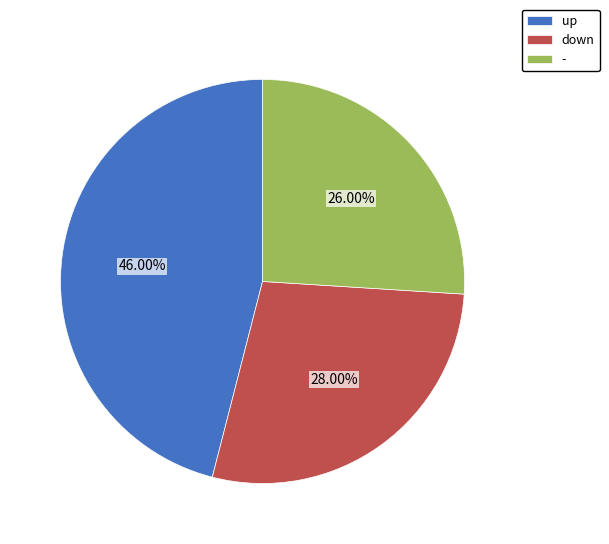

What is the largest slice in the pie chart?

up